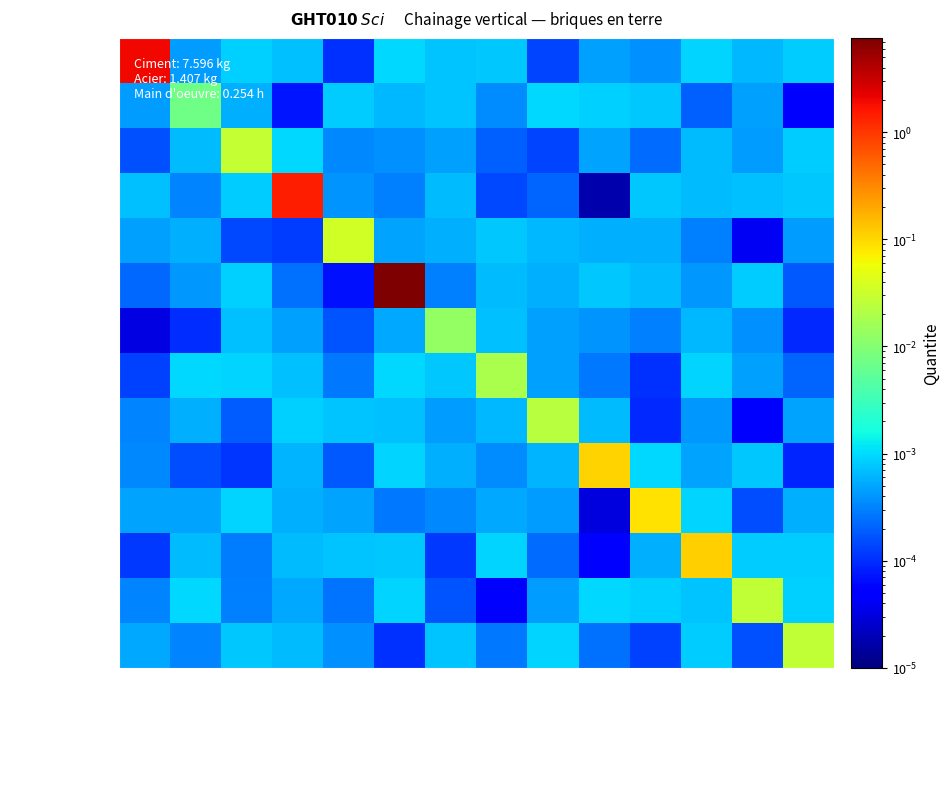

Reading left to right, what are all the values shown in this chart?

mt04bwi030kd: Brique poteau 500x…=2.0	Eau=0.0	Mortier industriel=0.0	Barres acier Fe E …=0.0	Fil de fer galvani…=0.0	Ciment gris en sac…=0.0	Sable crible=0.0	Gros granulats=0.0	Betonniere electri…=0.0	Melangeuse continu…=0.0	Compagnon prof III…=0.0	Ouvrier exec I OE1=0.0	Compagnon prof III…=0.0	Ouvrier prof II OP…=0.0
mt08aaa010a: Brique poteau 500x…=0.0	Eau=0.0	Mortier industriel=0.0	Barres acier Fe E …=0.0	Fil de fer galvani…=0.0	Ciment gris en sac…=0.0	Sable crible=0.0	Gros granulats=0.0	Betonniere electri…=0.0	Melangeuse continu…=0.0	Compagnon prof III…=0.0	Ouvrier exec I OE1=0.0	Compagnon prof III…=0.0	Ouvrier prof II OP…=0.0
mt09mif010cb: Brique poteau 500x…=0.0	Eau=0.0	Mortier industriel=0.0	Barres acier Fe E …=0.0	Fil de fer galvani…=0.0	Ciment gris en sac…=0.0	Sable crible=0.0	Gros granulats=0.0	Betonniere electri…=0.0	Melangeuse continu…=0.0	Compagnon prof III…=0.0	Ouvrier exec I OE1=0.0	Compagnon prof III…=0.0	Ouvrier prof II OP…=0.0
mt07aco050c: Brique poteau 500x…=0.0	Eau=0.0	Mortier industriel=0.0	Barres acier Fe E …=1.4	Fil de fer galvani…=0.0	Ciment gris en sac…=0.0	Sable crible=0.0	Gros granulats=0.0	Betonniere electri…=0.0	Melangeuse continu…=0.0	Compagnon prof III…=0.0	Ouvrier exec I OE1=0.0	Compagnon prof III…=0.0	Ouvrier prof II OP…=0.0
mt08var050: Brique poteau 500x…=0.0	Eau=0.0	Mortier industriel=0.0	Barres acier Fe E …=0.0	Fil de fer galvani…=0.0	Ciment gris en sac…=0.0	Sable crible=0.0	Gros granulats=0.0	Betonniere electri…=0.0	Melangeuse continu…=0.0	Compagnon prof III…=0.0	Ouvrier exec I OE1=0.0	Compagnon prof III…=0.0	Ouvrier prof II OP…=0.0
mt08cem000o: Brique poteau 500x…=0.0	Eau=0.0	Mortier industriel=0.0	Barres acier Fe E …=0.0	Fil de fer galvani…=0.0	Ciment gris en sac…=7.6	Sable crible=0.0	Gros granulats=0.0	Betonniere electri…=0.0	Melangeuse continu…=0.0	Compagnon prof III…=0.0	Ouvrier exec I OE1=0.0	Compagnon prof III…=0.0	Ouvrier prof II OP…=0.0
mt01arg000o: Brique poteau 500x…=0.0	Eau=0.0	Mortier industriel=0.0	Barres acier Fe E …=0.0	Fil de fer galvani…=0.0	Ciment gris en sac…=0.0	Sable crible=0.0	Gros granulats=0.0	Betonniere electri…=0.0	Melangeuse continu…=0.0	Compagnon prof III…=0.0	Ouvrier exec I OE1=0.0	Compagnon prof III…=0.0	Ouvrier prof II OP…=0.0
mt01arg001oc: Brique poteau 500x…=0.0	Eau=0.0	Mortier industriel=0.0	Barres acier Fe E …=0.0	Fil de fer galvani…=0.0	Ciment gris en sac…=0.0	Sable crible=0.0	Gros granulats=0.0	Betonniere electri…=0.0	Melangeuse continu…=0.0	Compagnon prof III…=0.0	Ouvrier exec I OE1=0.0	Compagnon prof III…=0.0	Ouvrier prof II OP…=0.0
mq06hor010: Brique poteau 500x…=0.0	Eau=0.0	Mortier industriel=0.0	Barres acier Fe E …=0.0	Fil de fer galvani…=0.0	Ciment gris en sac…=0.0	Sable crible=0.0	Gros granulats=0.0	Betonniere electri…=0.0	Melangeuse continu…=0.0	Compagnon prof III…=0.0	Ouvrier exec I OE1=0.0	Compagnon prof III…=0.0	Ouvrier prof II OP…=0.0
mq06mms010: Brique poteau 500x…=0.0	Eau=0.0	Mortier industriel=0.0	Barres acier Fe E …=0.0	Fil de fer galvani…=0.0	Ciment gris en sac…=0.0	Sable crible=0.0	Gros granulats=0.0	Betonniere electri…=0.0	Melangeuse continu…=0.1	Compagnon prof III…=0.0	Ouvrier exec I OE1=0.0	Compagnon prof III…=0.0	Ouvrier prof II OP…=0.0
mo021: Brique poteau 500x…=0.0	Eau=0.0	Mortier industriel=0.0	Barres acier Fe E …=0.0	Fil de fer galvani…=0.0	Ciment gris en sac…=0.0	Sable crible=0.0	Gros granulats=0.0	Betonniere electri…=0.0	Melangeuse continu…=0.0	Compagnon prof III…=0.1	Ouvrier exec I OE1=0.0	Compagnon prof III…=0.0	Ouvrier prof II OP…=0.0
mo114: Brique poteau 500x…=0.0	Eau=0.0	Mortier industriel=0.0	Barres acier Fe E …=0.0	Fil de fer galvani…=0.0	Ciment gris en sac…=0.0	Sable crible=0.0	Gros granulats=0.0	Betonniere electri…=0.0	Melangeuse continu…=0.0	Compagnon prof III…=0.0	Ouvrier exec I OE1=0.1	Compagnon prof III…=0.0	Ouvrier prof II OP…=0.0
mo043: Brique poteau 500x…=0.0	Eau=0.0	Mortier industriel=0.0	Barres acier Fe E …=0.0	Fil de fer galvani…=0.0	Ciment gris en sac…=0.0	Sable crible=0.0	Gros granulats=0.0	Betonniere electri…=0.0	Melangeuse continu…=0.0	Compagnon prof III…=0.0	Ouvrier exec I OE1=0.0	Compagnon prof III…=0.0	Ouvrier prof II OP…=0.0
mo090: Brique poteau 500x…=0.0	Eau=0.0	Mortier industriel=0.0	Barres acier Fe E …=0.0	Fil de fer galvani…=0.0	Ciment gris en sac…=0.0	Sable crible=0.0	Gros granulats=0.0	Betonniere electri…=0.0	Melangeuse continu…=0.0	Compagnon prof III…=0.0	Ouvrier exec I OE1=0.0	Compagnon prof III…=0.0	Ouvrier prof II OP…=0.0